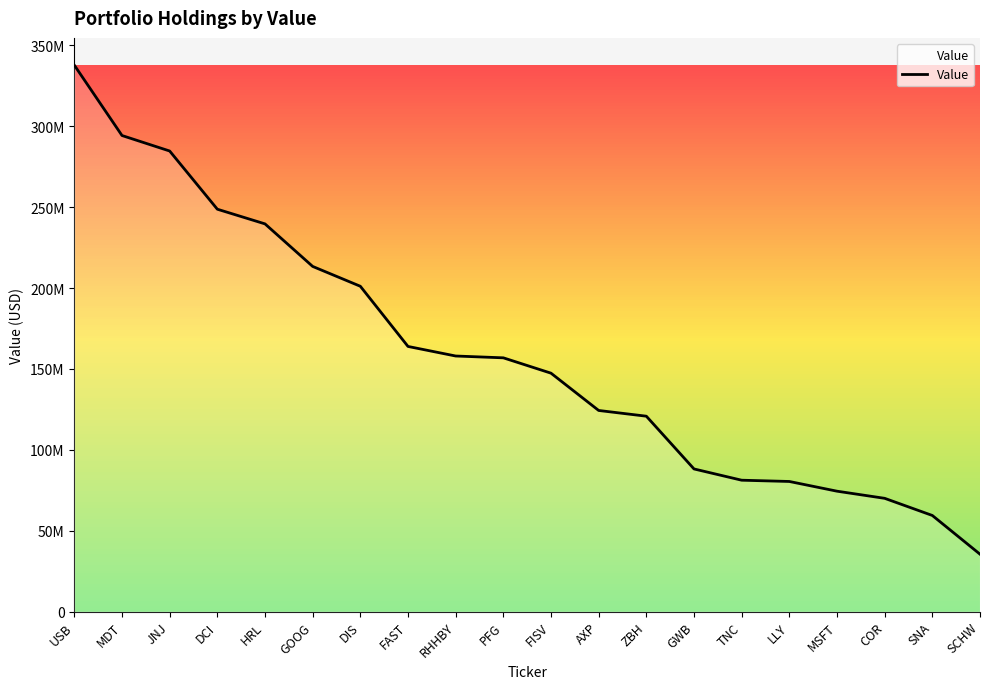

Rank the categories by value from lowest to highest.

SCHW, SNA, COR, MSFT, LLY, TNC, GWB, ZBH, AXP, FISV, PFG, RHHBY, FAST, DIS, GOOG, HRL, DCI, JNJ, MDT, USB